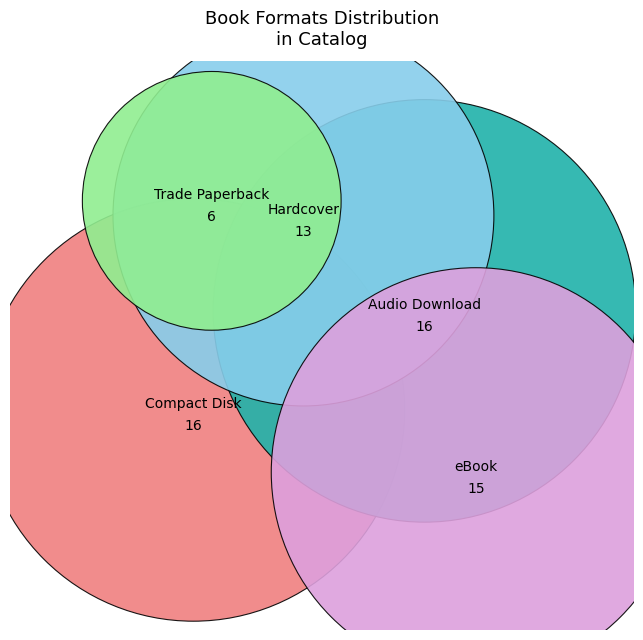

To the nearest percent, what is the combined percentage of Compact Disk and Hardcover?

44%